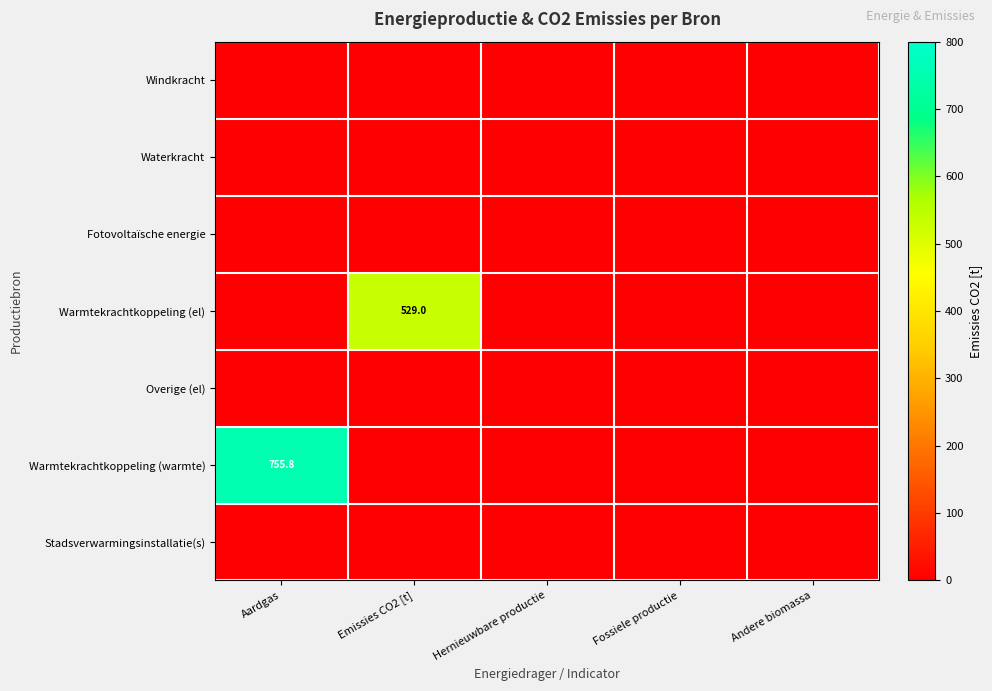

Between Emissies CO2 [t] and Hernieuwbare productie, which series saw the biggest shift?

Warmtekrachtkoppeling (el)